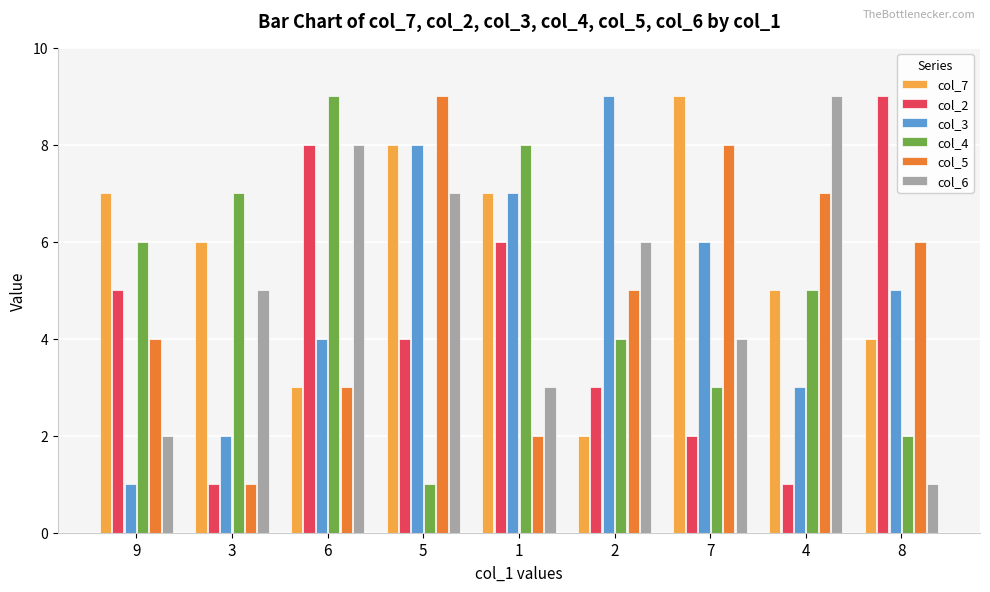

What position from the right is 1?

5